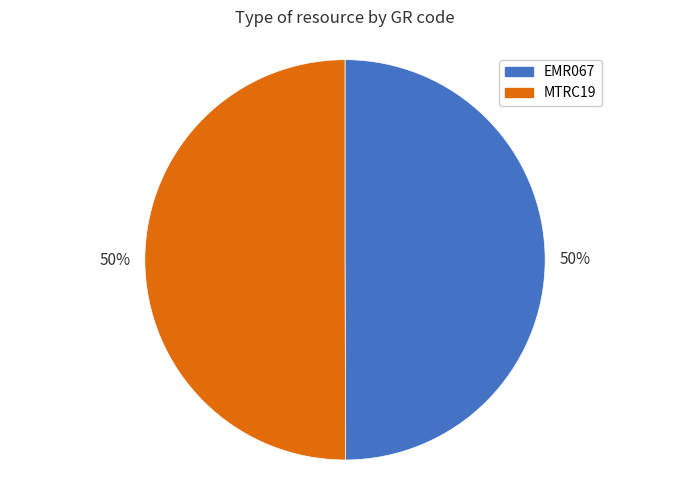

To the nearest percent, what portion does EMR067 represent?

50%